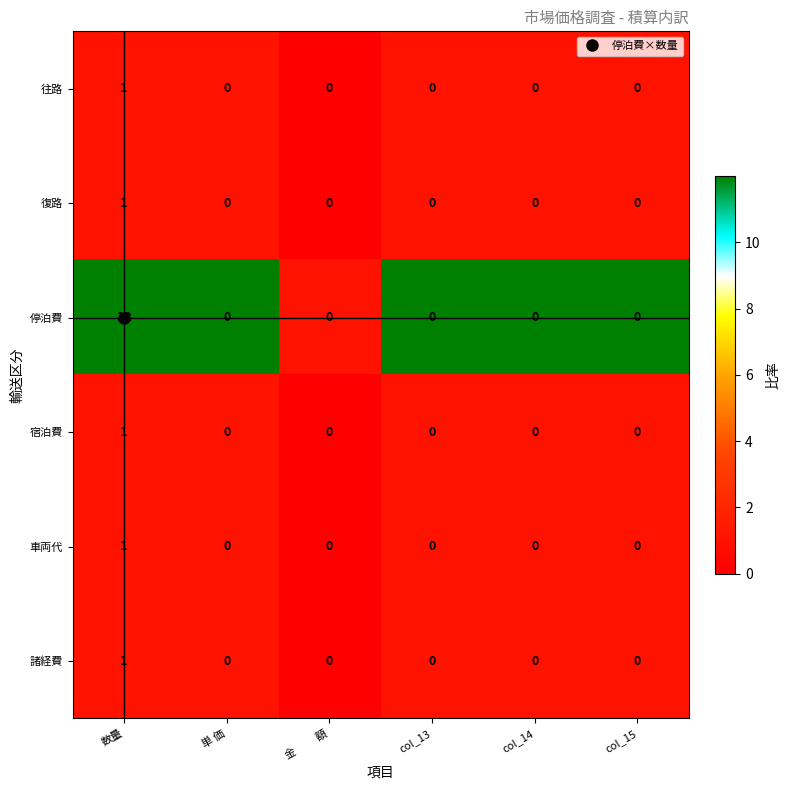

The value of 復路 at 数量 is 1. True or false?

True